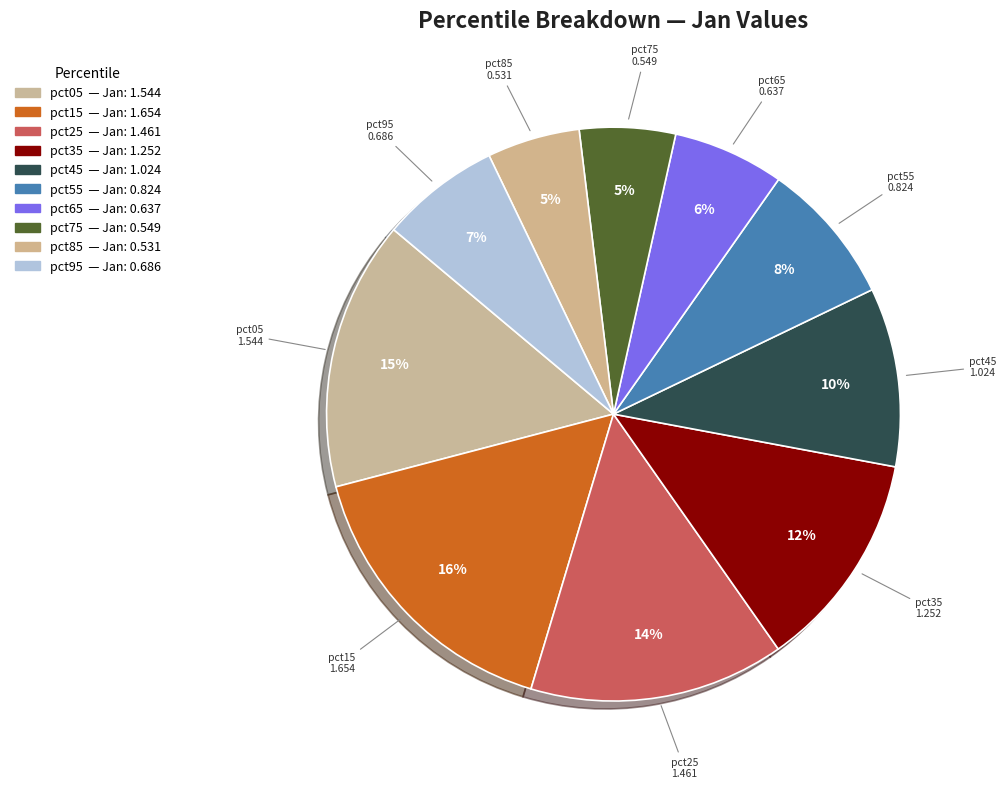

To the nearest percent, what is the average slice percentage?

10%